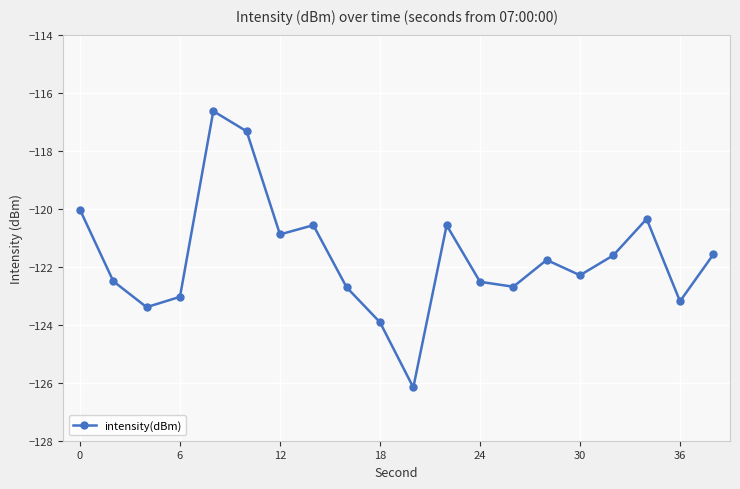

What is the value of the 16th point from the left?

-122.3